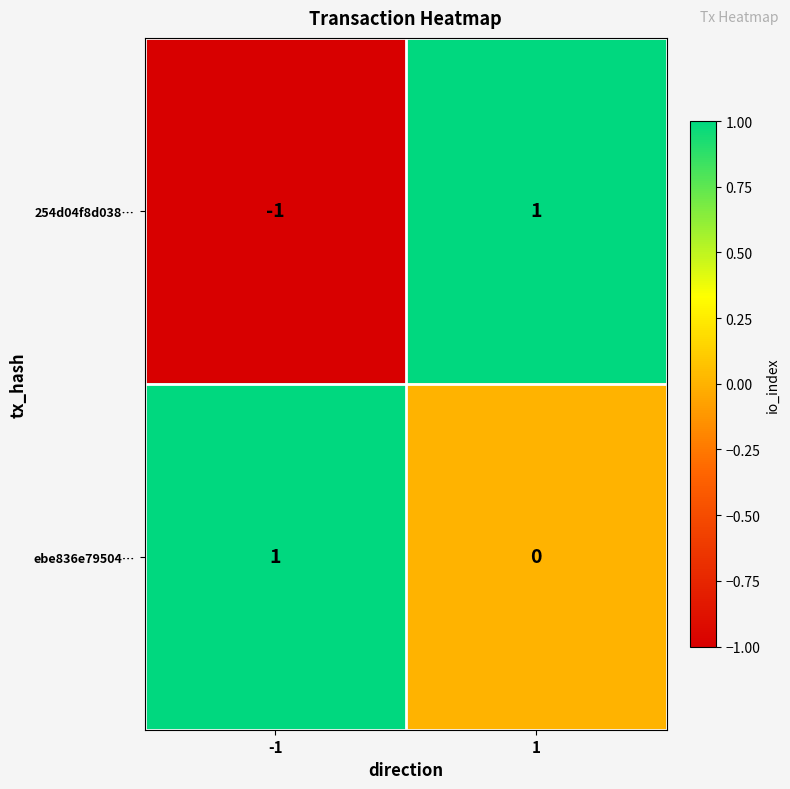

Count the number of categories in the chart.

2